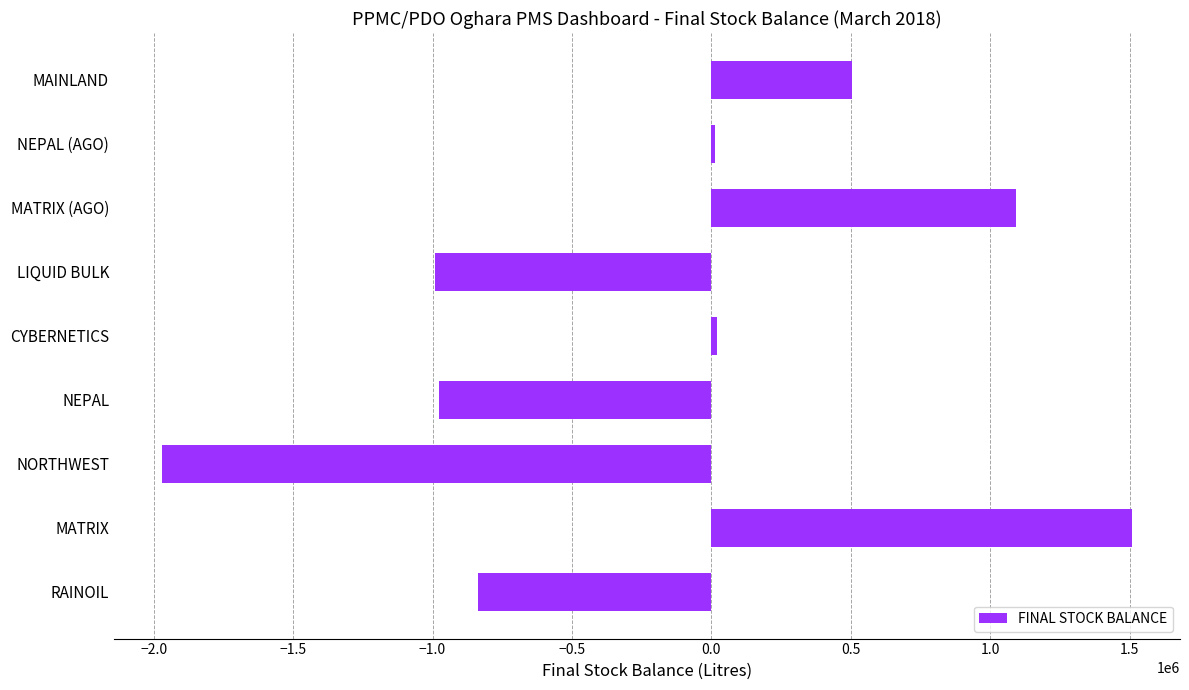

What is the sum of all values?

-1635083